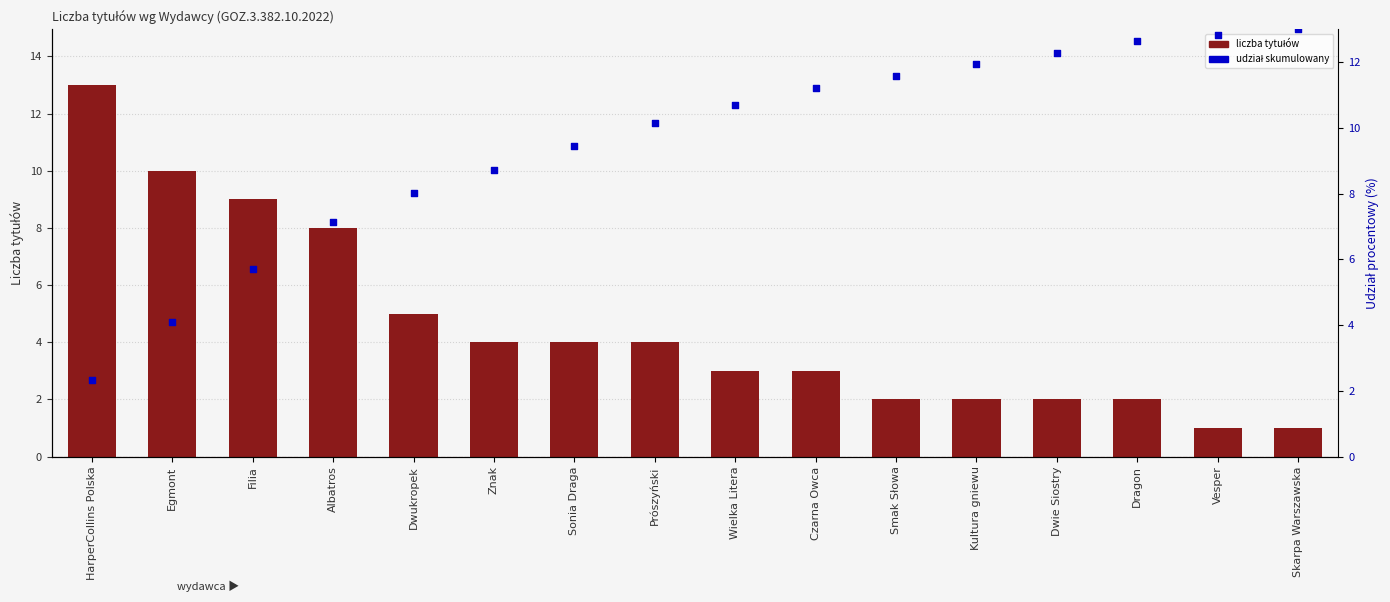

Which series contains the lowest Y value?

Liczba tytułów